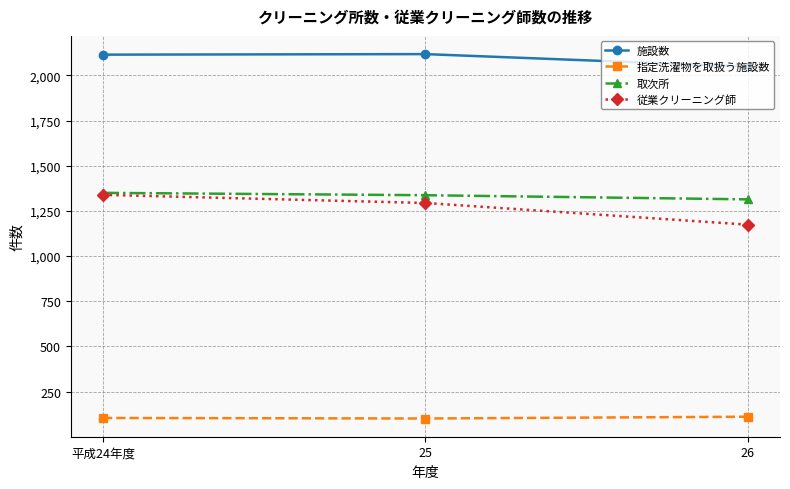

What is the maximum value shown in the chart?

2118